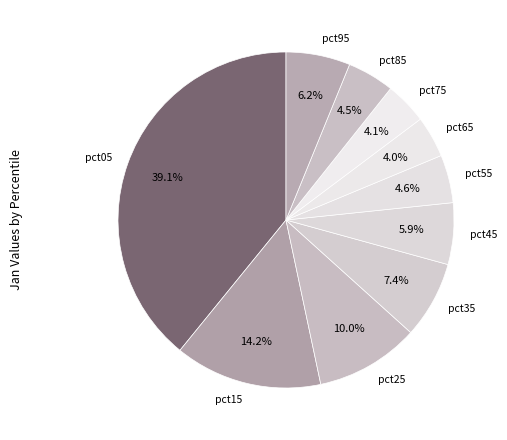

Count the number of slices in the pie.

10